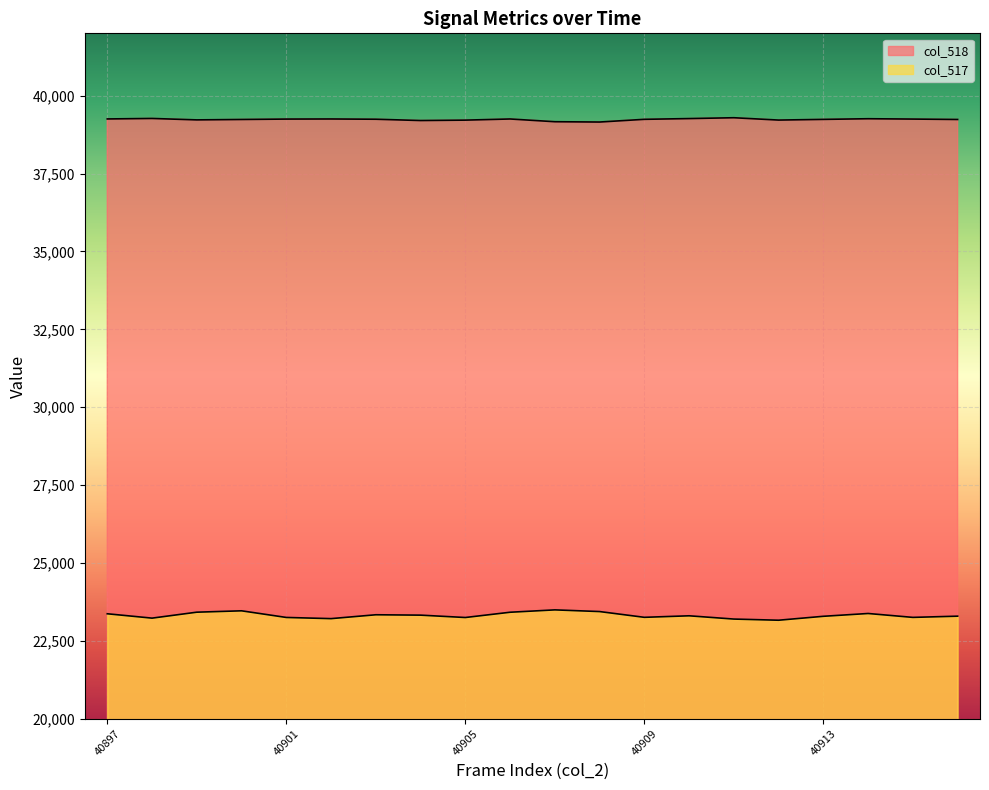

At which category is the sum across all series the highest?

40900